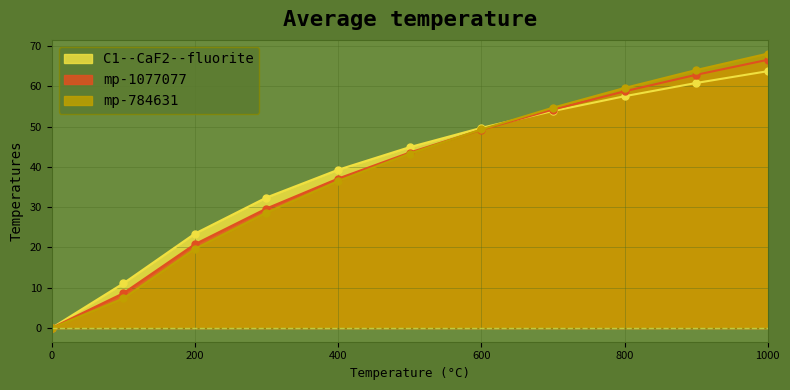

Which has a higher value, 900 or 700?

900